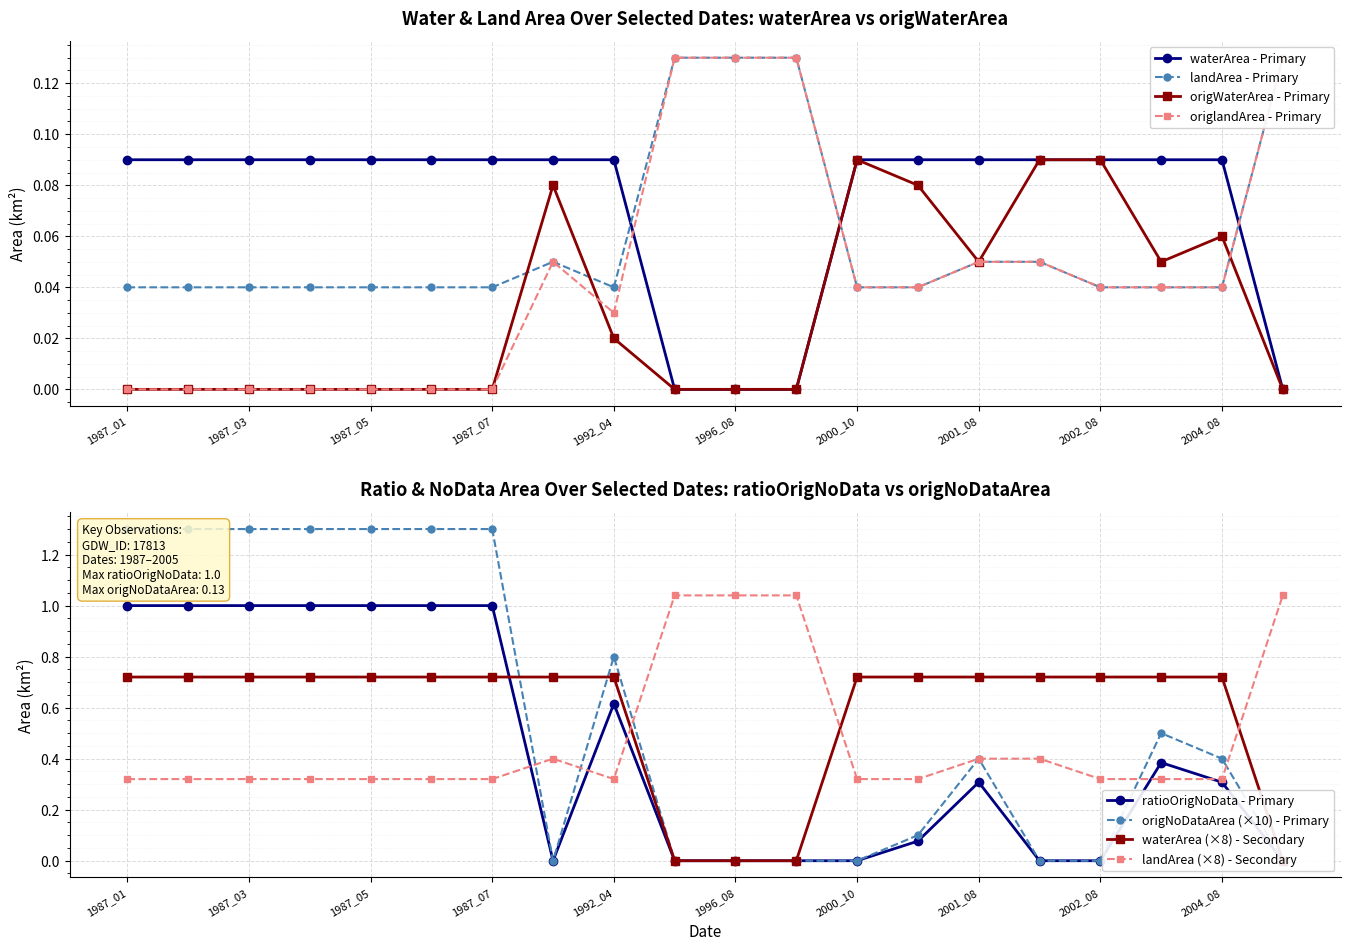

Reading left to right, extract all data points from this chart.

waterArea: 1987_01=0.1	1987_02=0.1	1987_03=0.1	1987_04=0.1	1987_05=0.1	1987_06=0.1	1987_07=0.1	1987_08=0.1	1992_04=0.1	1994_06=0.0	1996_08=0.0	2000_08=0.0	2000_10=0.1	2001_04=0.1	2001_08=0.1	2001_09=0.1	2002_08=0.1	2003_10=0.1	2004_08=0.1	2005_06=0.0
landArea: 1987_01=0.0	1987_02=0.0	1987_03=0.0	1987_04=0.0	1987_05=0.0	1987_06=0.0	1987_07=0.0	1987_08=0.1	1992_04=0.0	1994_06=0.1	1996_08=0.1	2000_08=0.1	2000_10=0.0	2001_04=0.0	2001_08=0.1	2001_09=0.1	2002_08=0.0	2003_10=0.0	2004_08=0.0	2005_06=0.1
origWaterArea: 1987_01=0.0	1987_02=0.0	1987_03=0.0	1987_04=0.0	1987_05=0.0	1987_06=0.0	1987_07=0.0	1987_08=0.1	1992_04=0.0	1994_06=0.0	1996_08=0.0	2000_08=0.0	2000_10=0.1	2001_04=0.1	2001_08=0.1	2001_09=0.1	2002_08=0.1	2003_10=0.1	2004_08=0.1	2005_06=0.0
origlandArea: 1987_01=0.0	1987_02=0.0	1987_03=0.0	1987_04=0.0	1987_05=0.0	1987_06=0.0	1987_07=0.0	1987_08=0.1	1992_04=0.0	1994_06=0.1	1996_08=0.1	2000_08=0.1	2000_10=0.0	2001_04=0.0	2001_08=0.1	2001_09=0.1	2002_08=0.0	2003_10=0.0	2004_08=0.0	2005_06=0.1